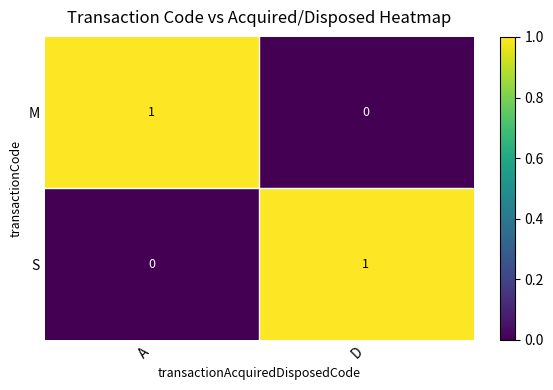

Reading right to left, transcribe all the data shown in this chart.

M: D=0	A=1
S: D=1	A=0